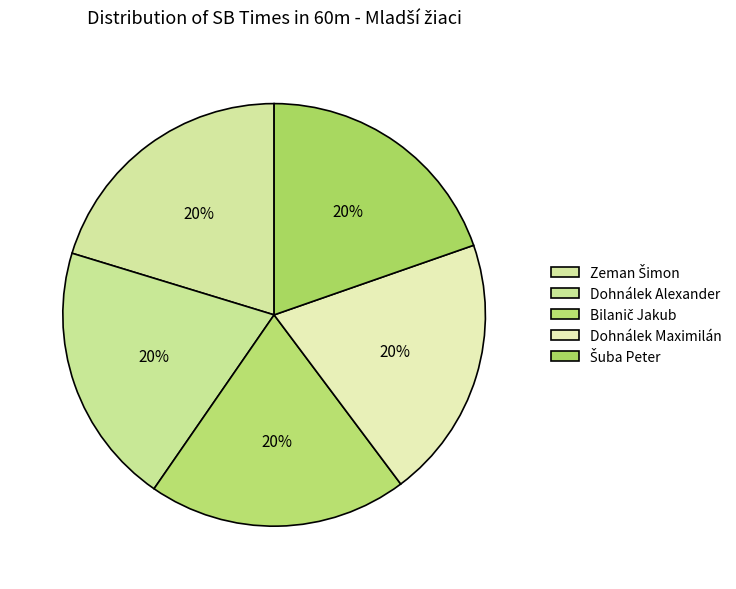

Between Zeman Šimon and Dohnálek Alexander, which is larger?

Zeman Šimon